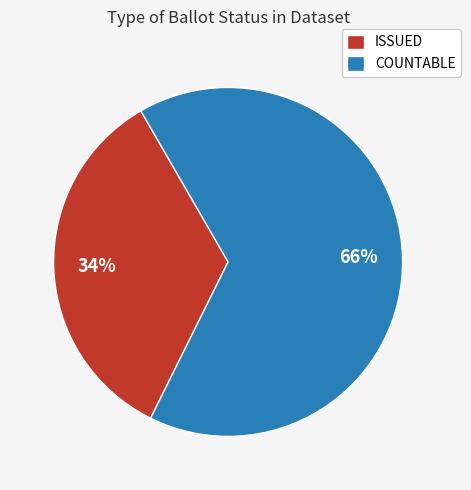

What is the smallest slice in the pie chart?

ISSUED